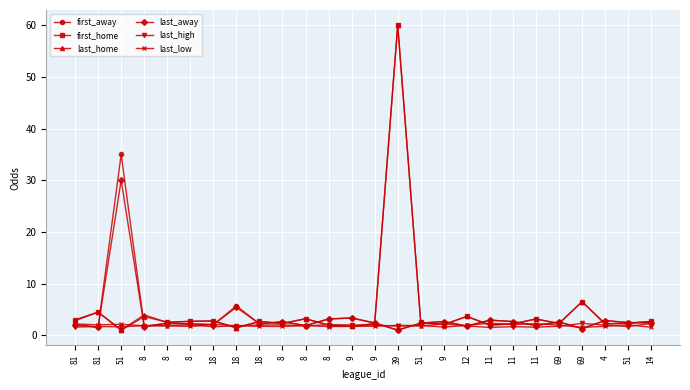

What is the label of the 20th point from the right?

18